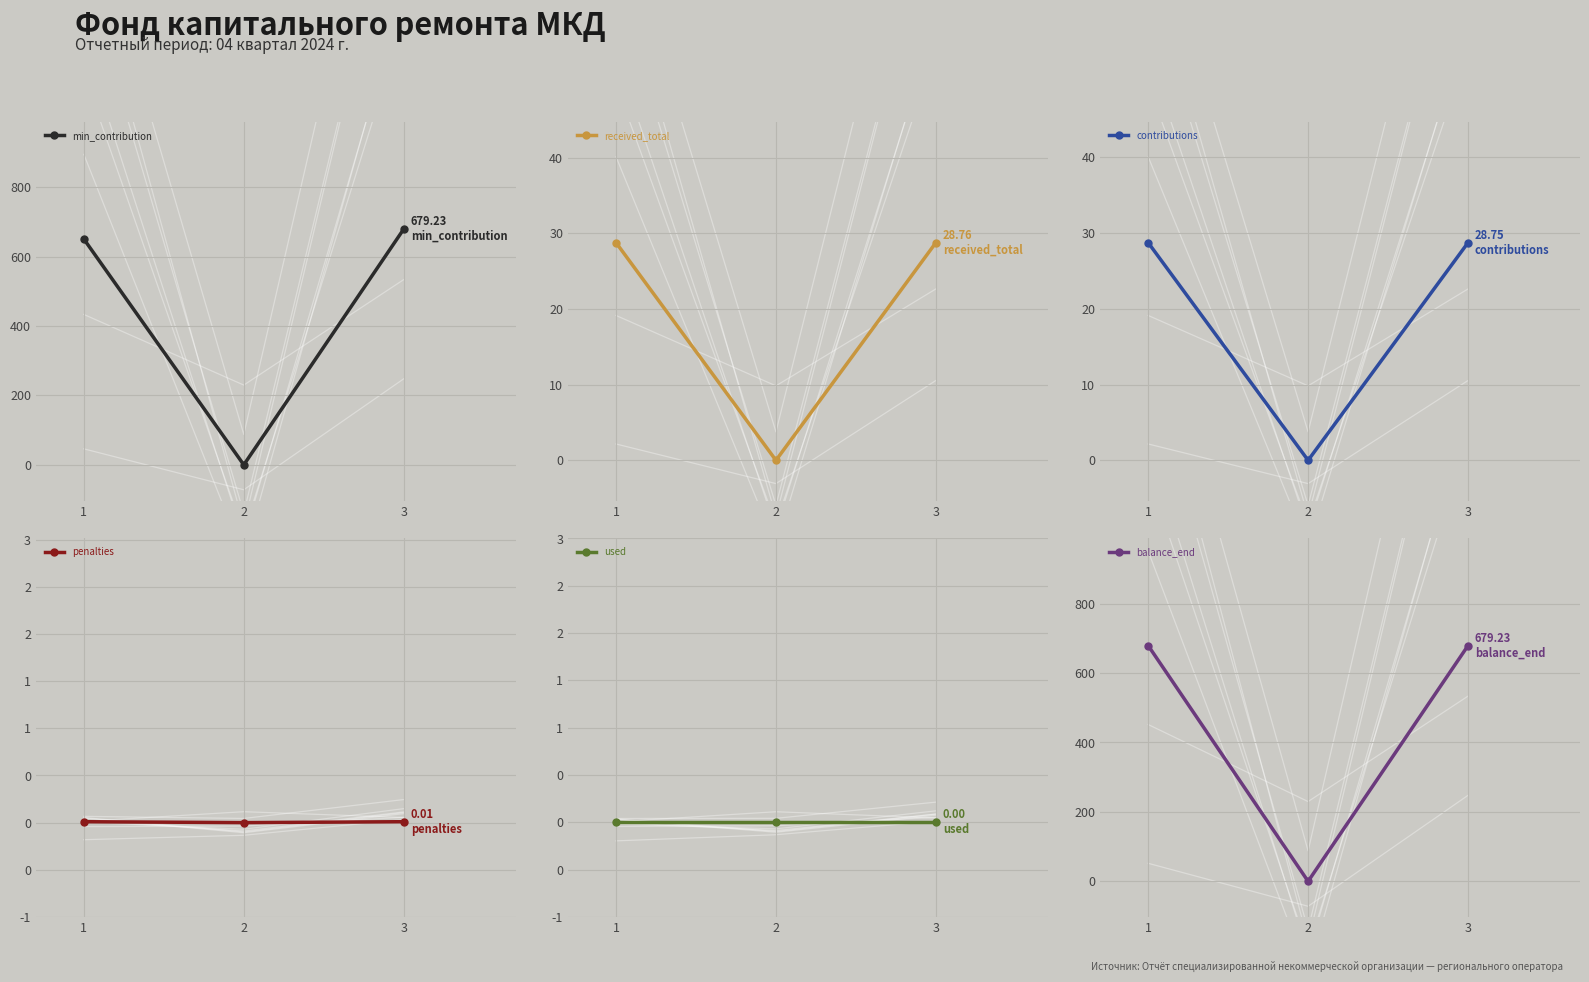

True or false: penalties has a value of 0.0 at 3.

True